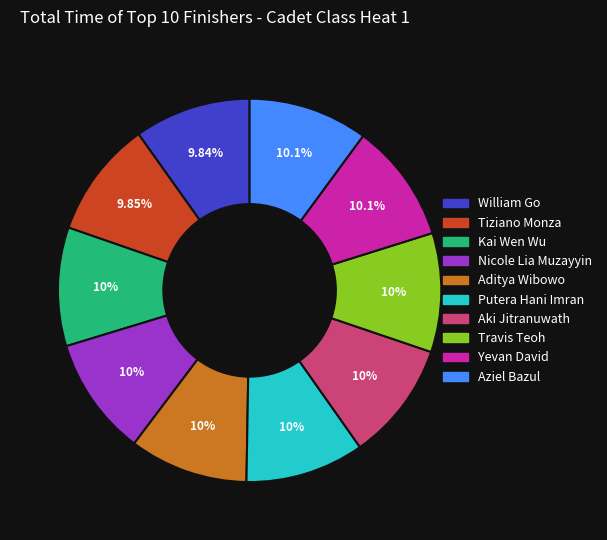

To the nearest percent, what portion does Putera Hani Imran represent?

10%